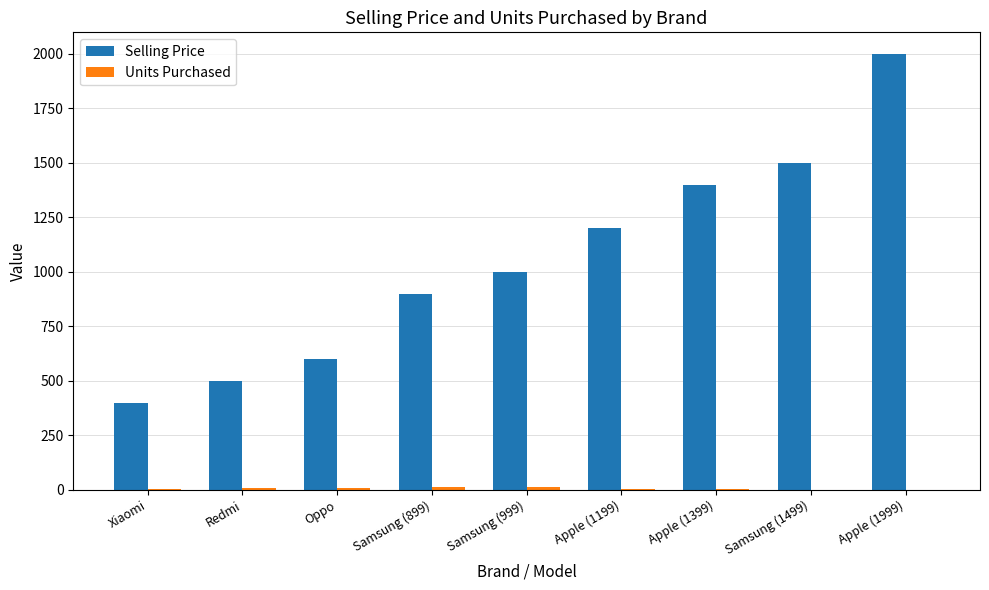

What is the spread (max minus min) of values at Samsung (1499)?

1498